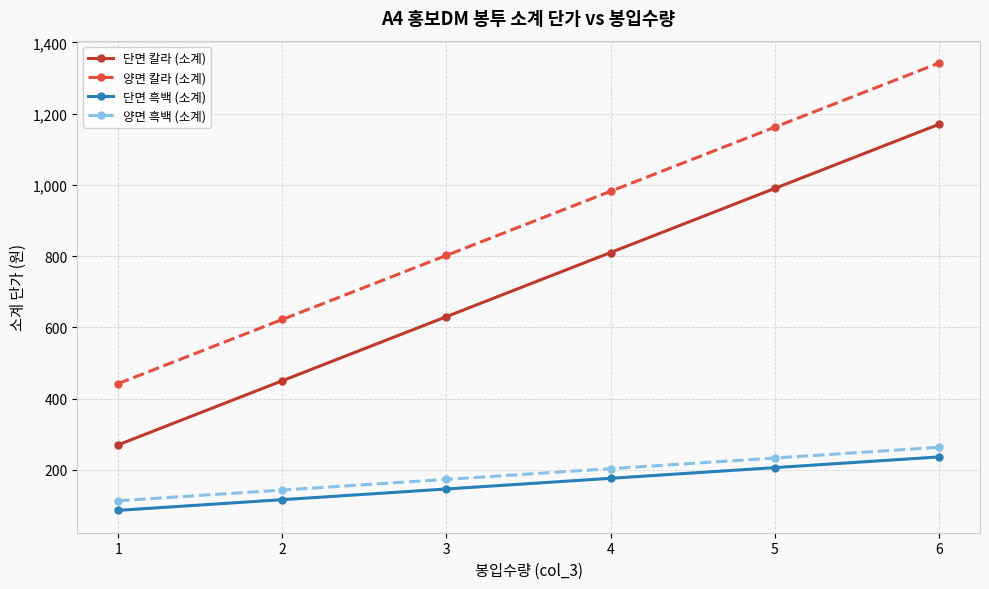

True or false: 양면 흑백 (소계) has a value of 113 at 1.

True